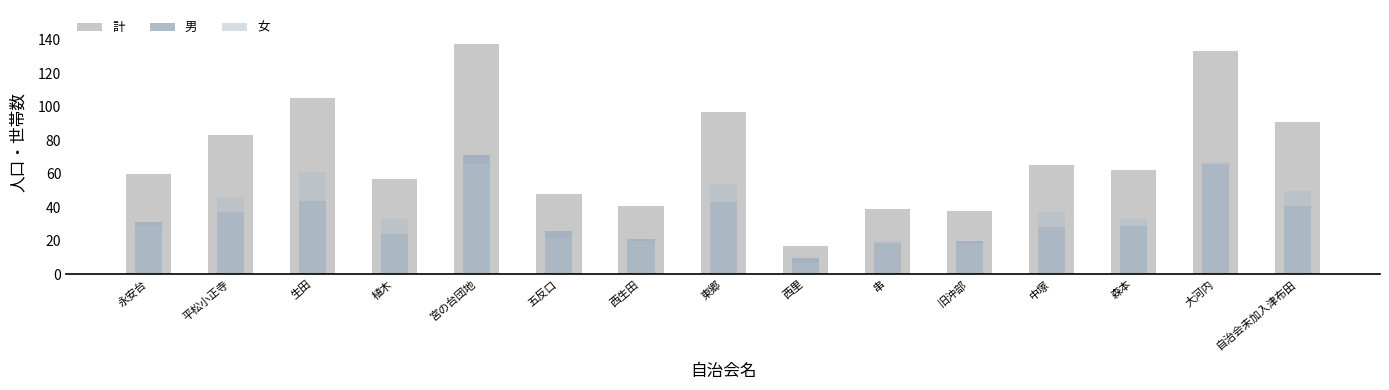

How many bars are there in each group?

3